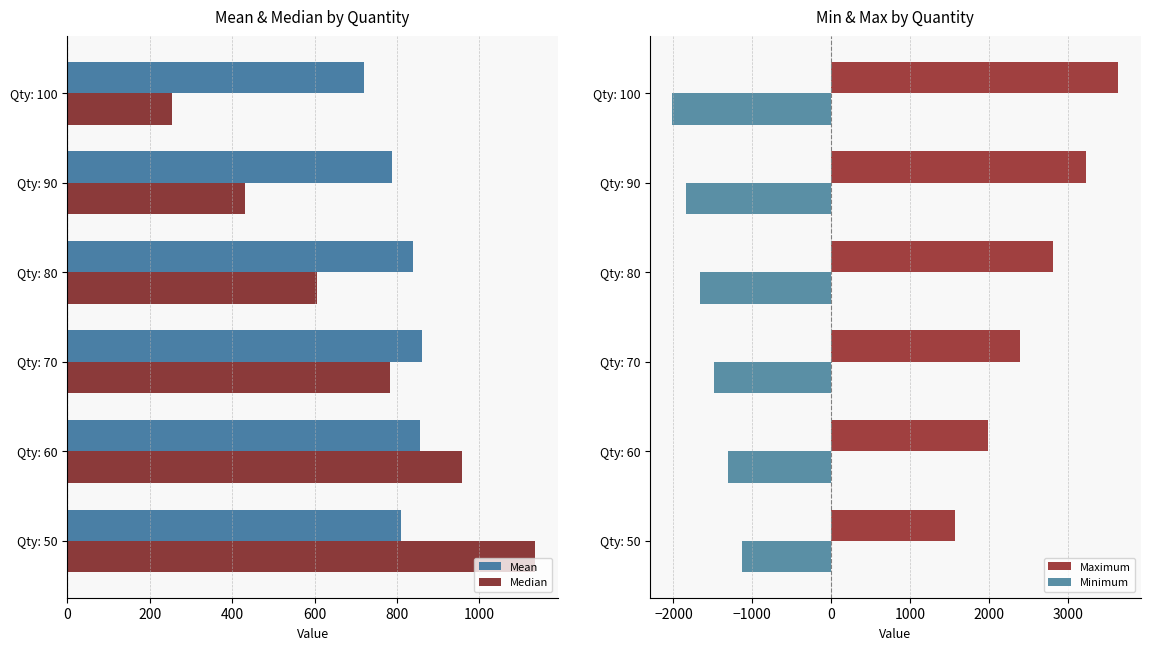

What is the value of the Mean bar at the 1st from the left?

810